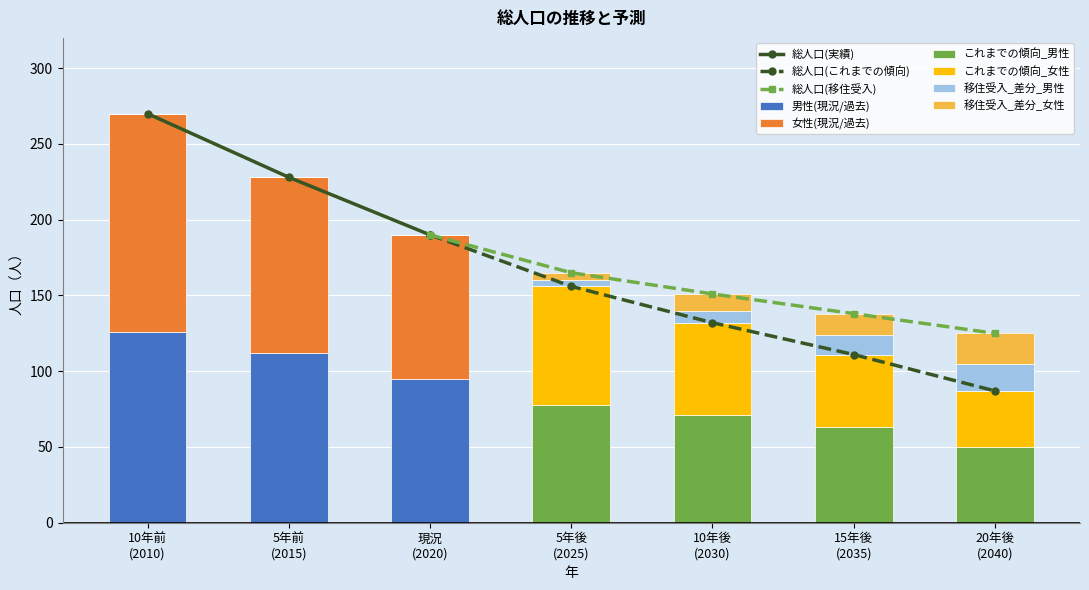

Which has a higher value, 5年後
(2025) or 15年後
(2035)?

5年後
(2025)